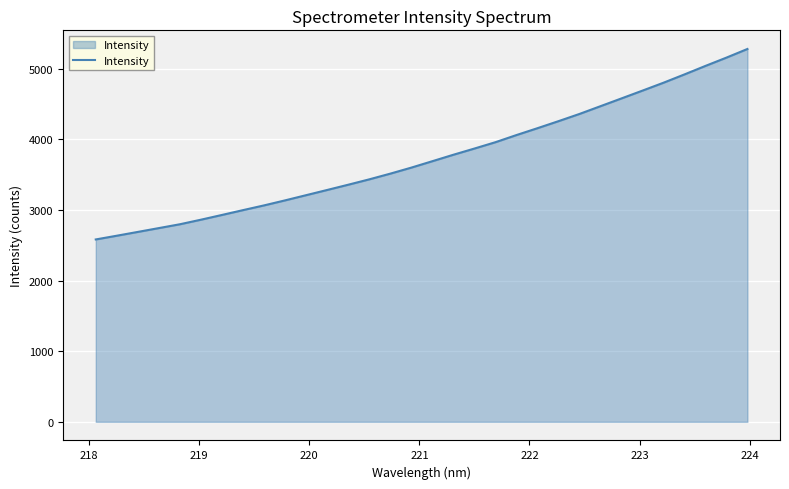

What is the greatest value displayed?

5277.8